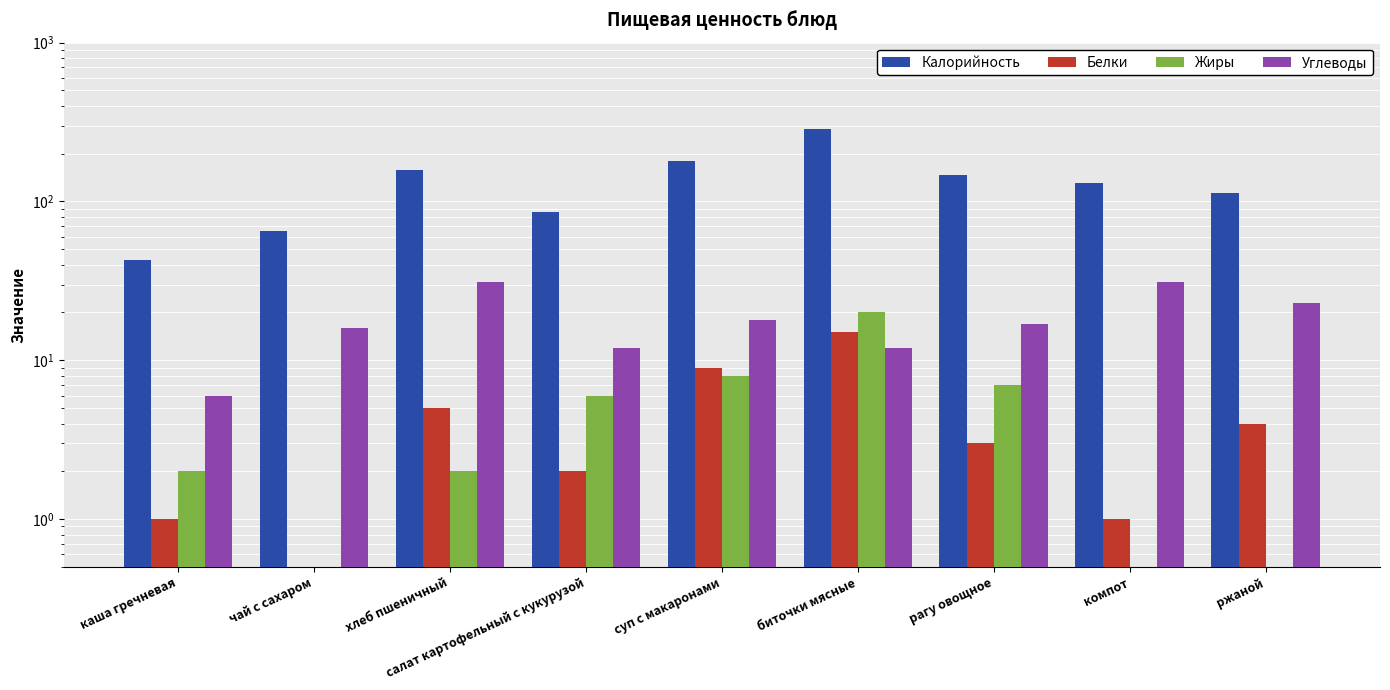

The value of Белки at рагу овощное is 4. True or false?

False